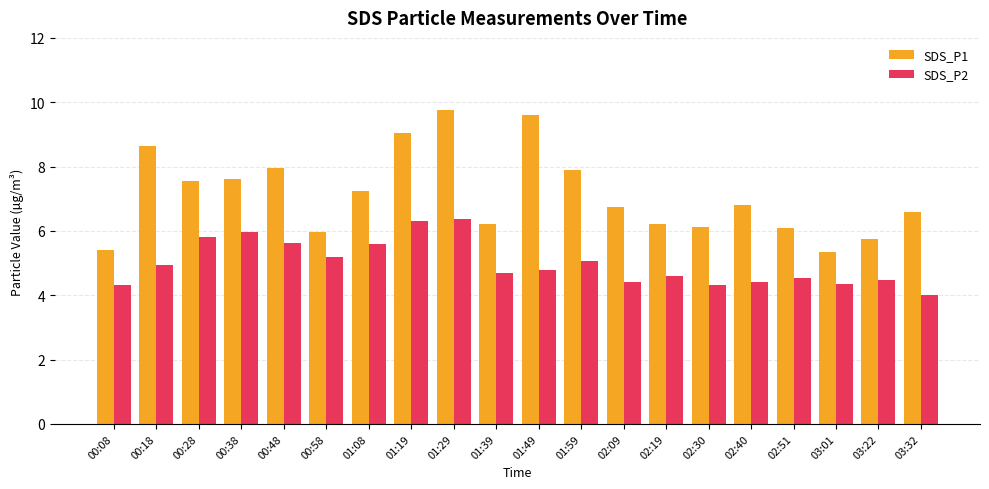

What is the sum of all SDS_P2 values?

99.8